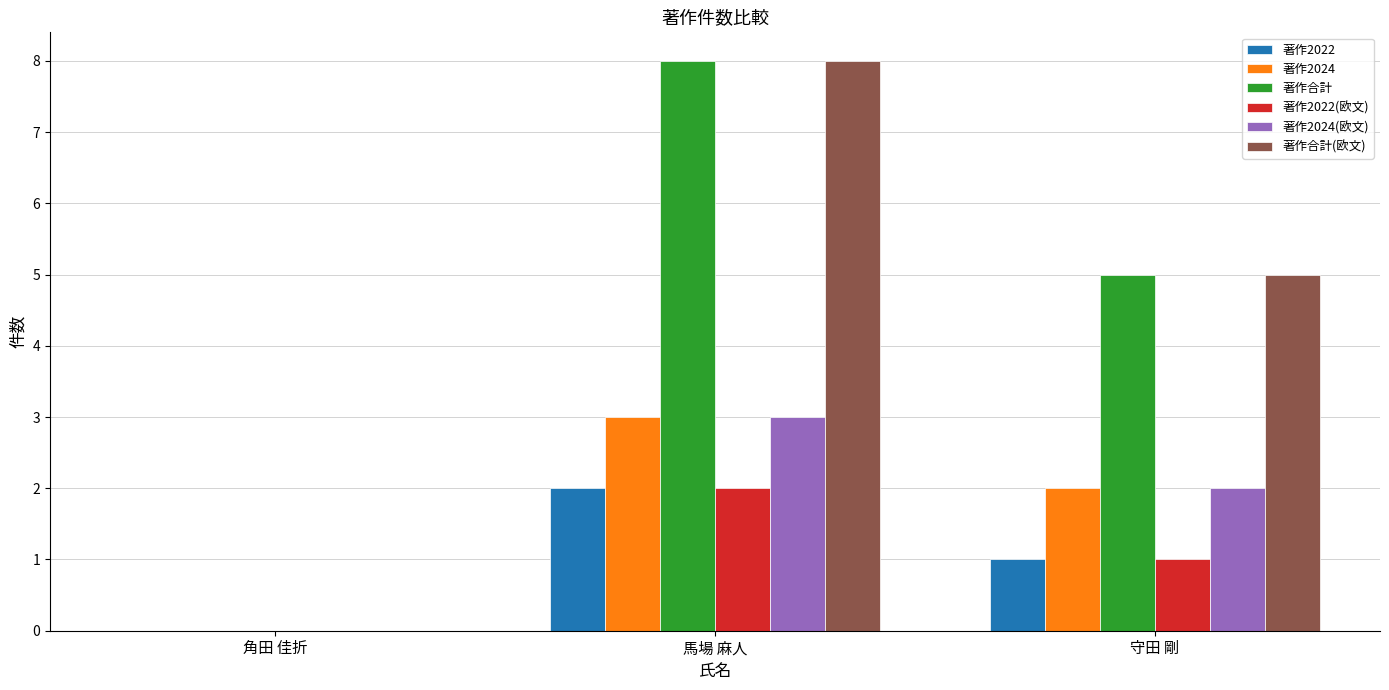

Reading left to right, extract all data points from this chart.

著作2022: 0	2	1
著作2024: 0	3	2
著作合計: 0	8	5
著作2022(欧文): 0	2	1
著作2024(欧文): 0	3	2
著作合計(欧文): 0	8	5